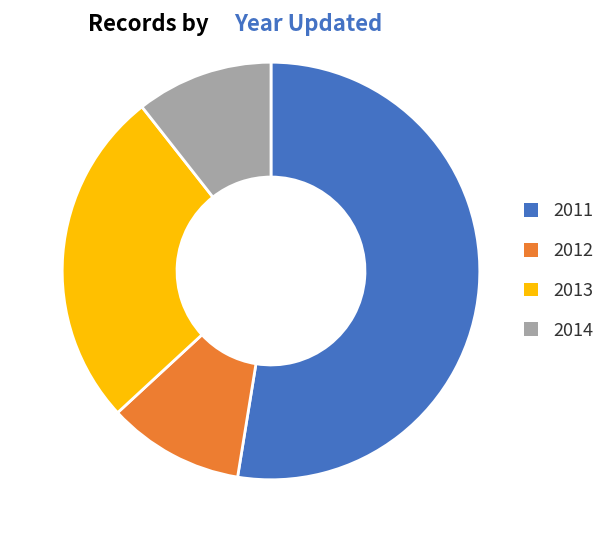

Is 2012 the majority of the pie?

No